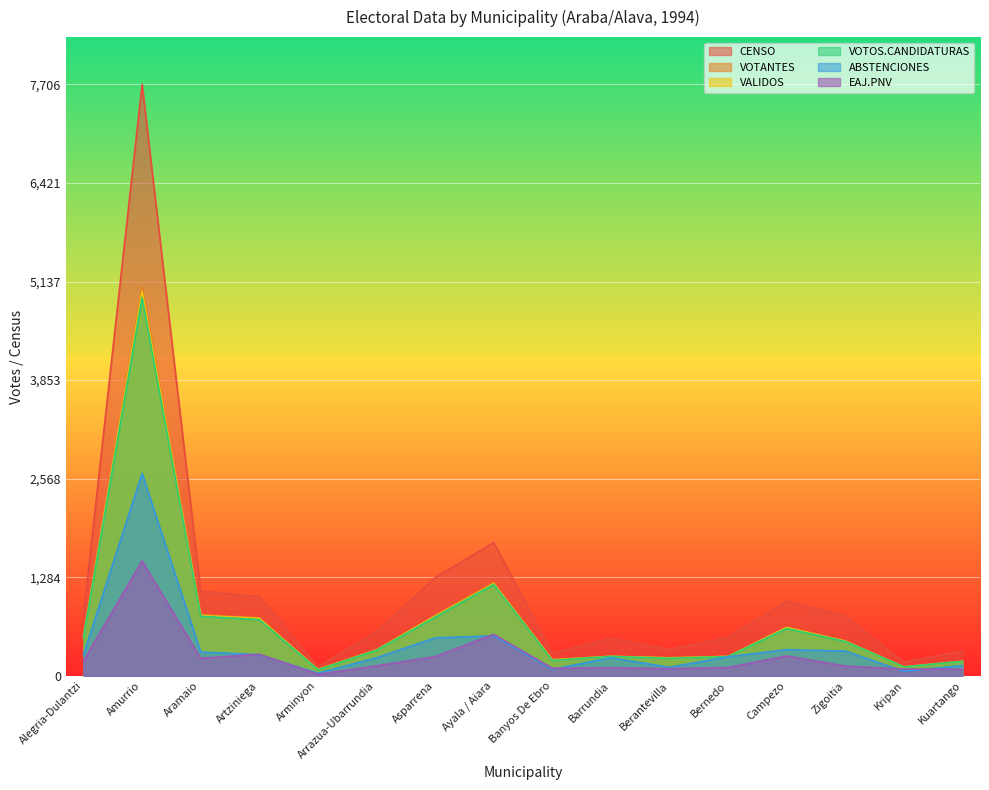

What is the smallest value displayed?

20